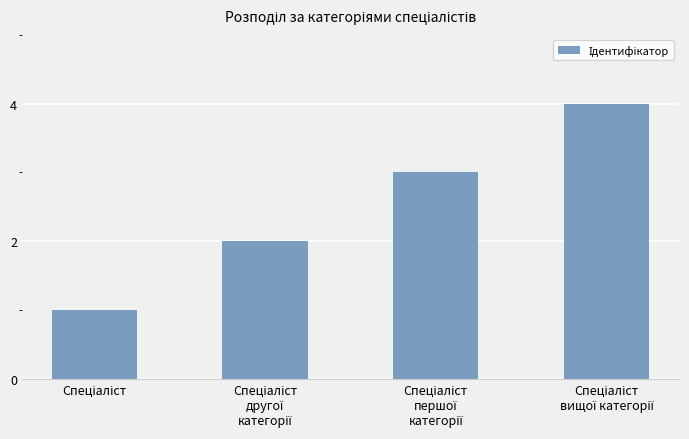

What is the sum of all values?

10